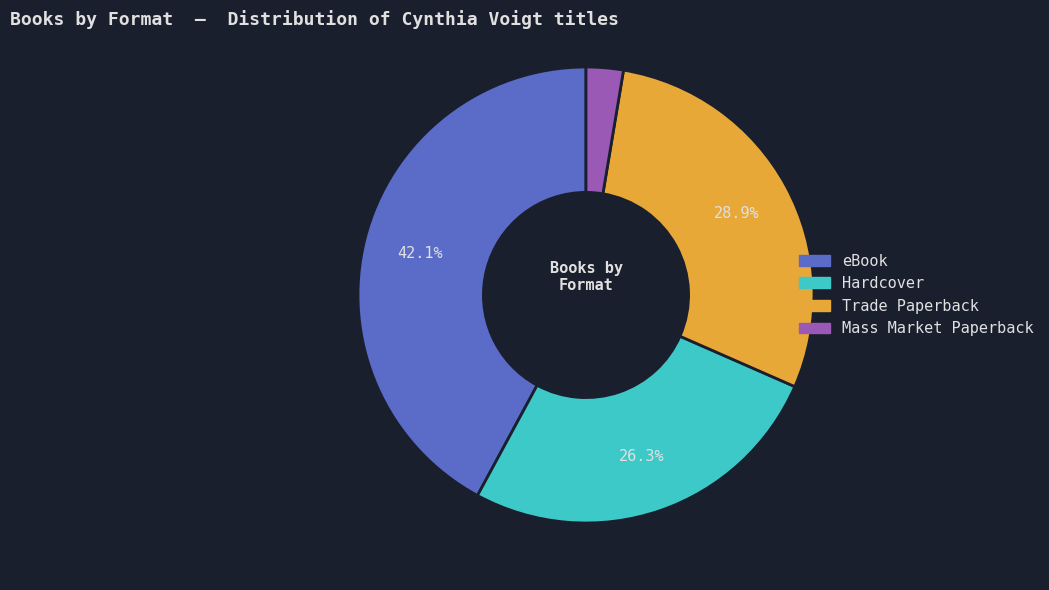

What portion of the pie excludes Hardcover?

73.7%